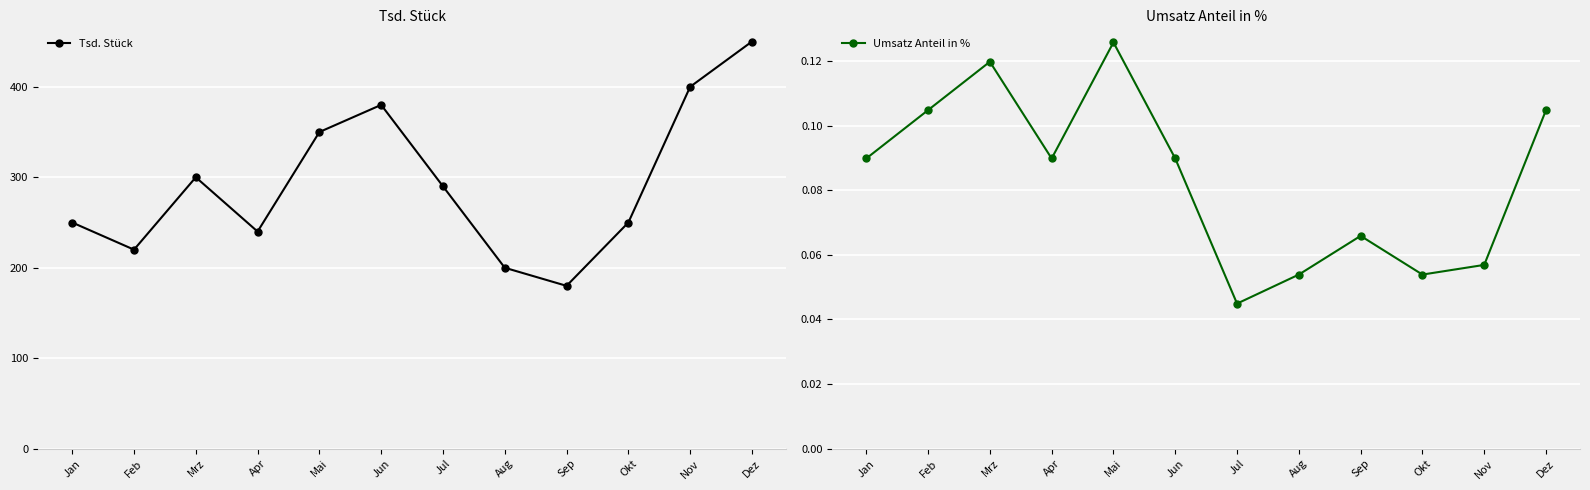

Rank the categories by Umsatz Anteil in % value from highest to lowest.

Mai, Mrz, Feb, Dez, Jan, Apr, Jun, Sep, Nov, Aug, Okt, Jul